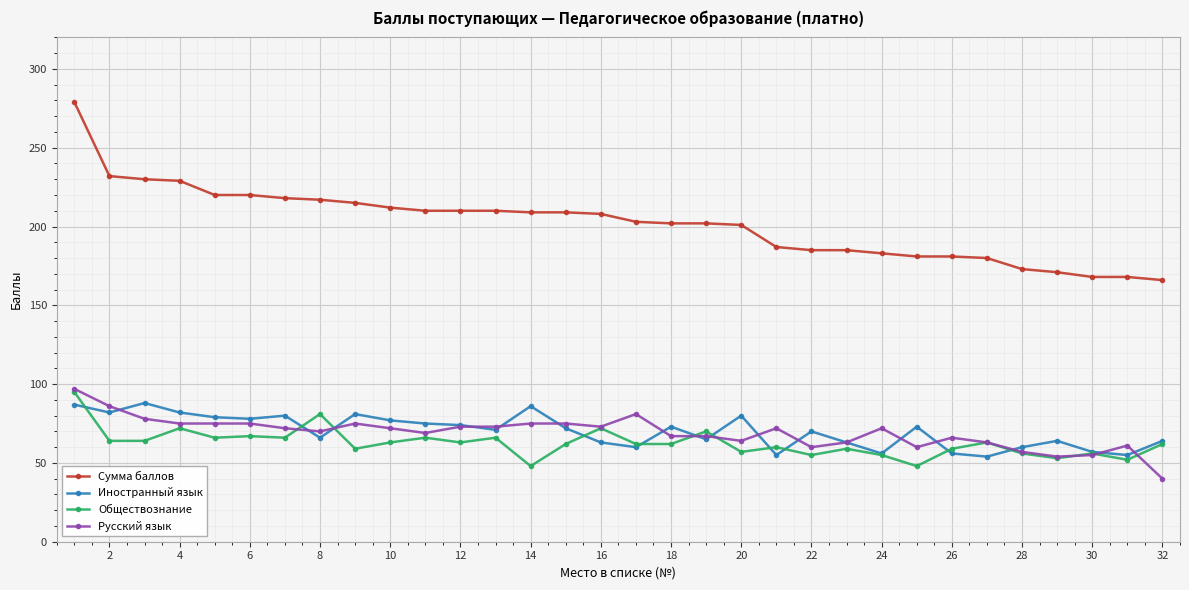

What is the value of the Сумма баллов point at the 32nd from the left?

166